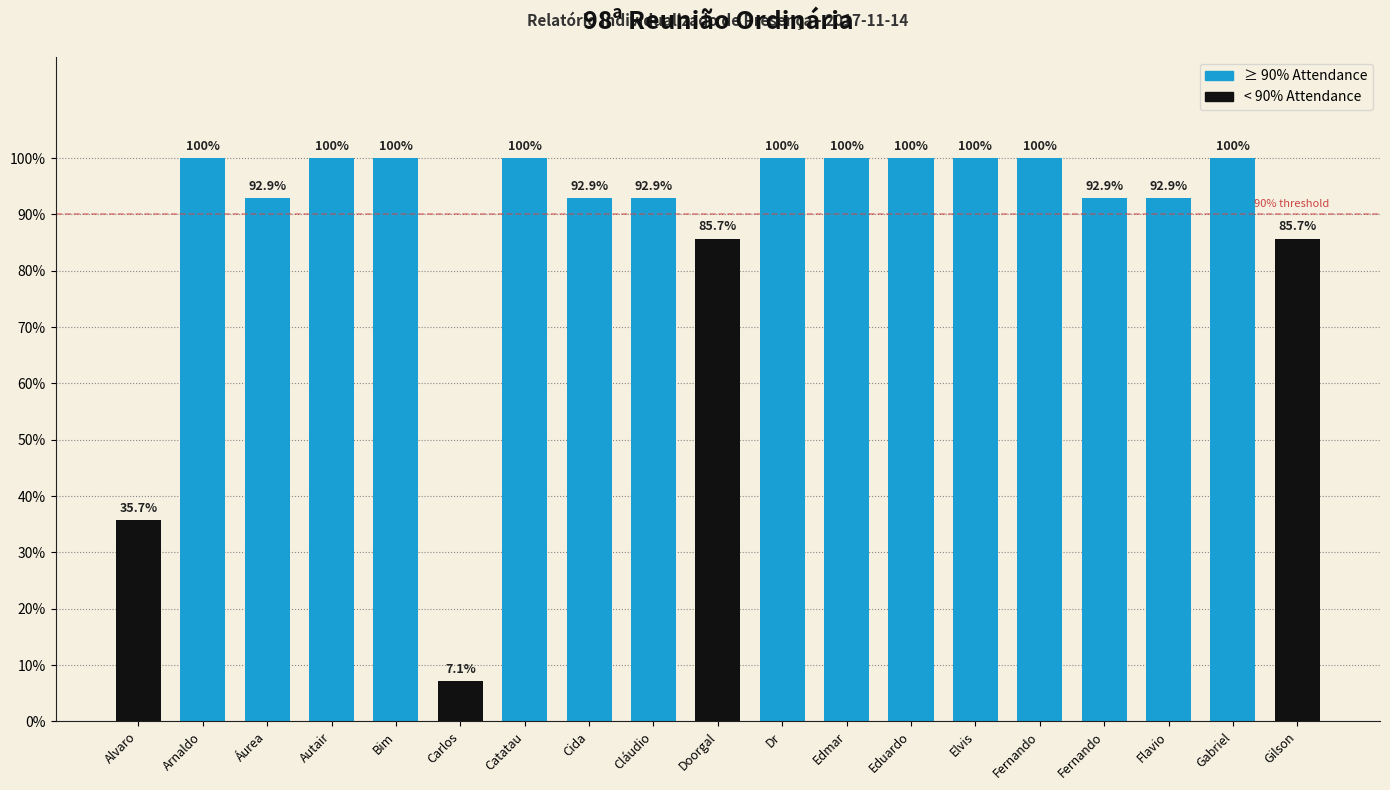

How many bars are there in total?

19